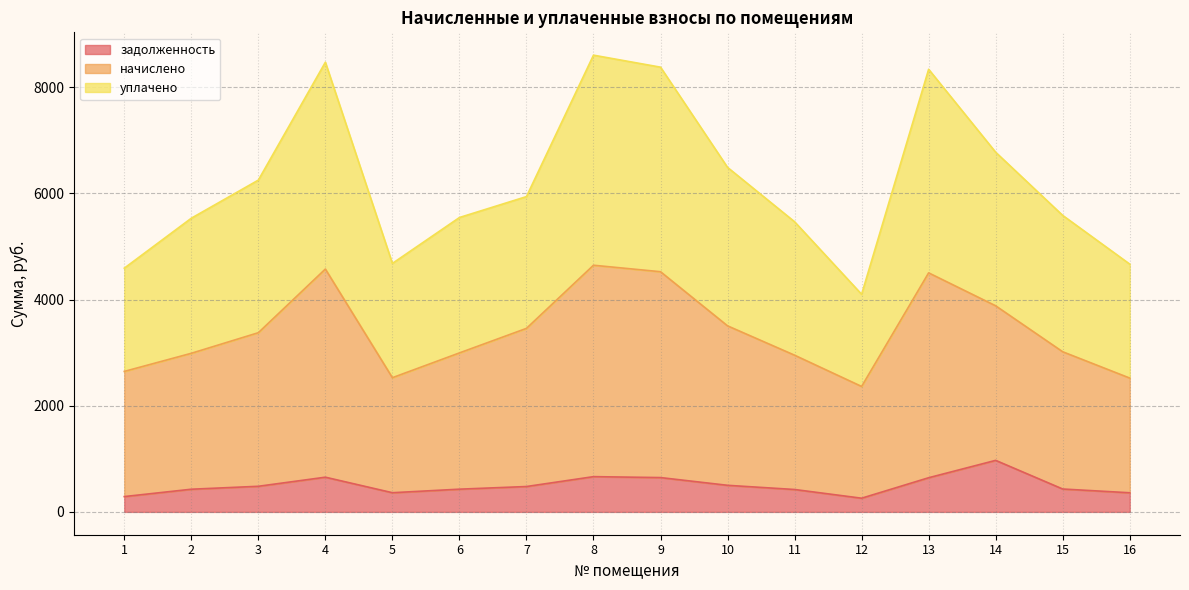

What is the lowest value of the задолженность series?

257.6